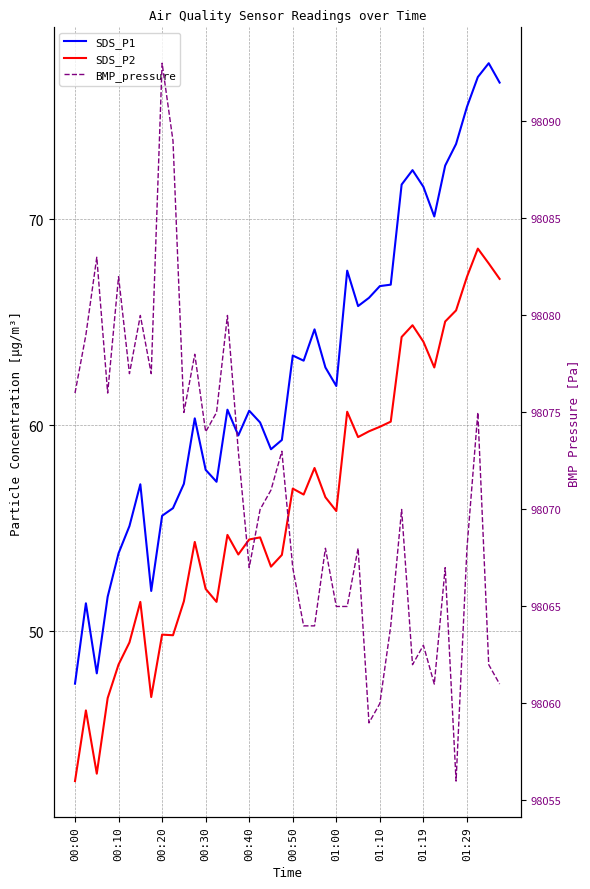

True or false: SDS_P2 and SDS_P1 cross at least once.

False